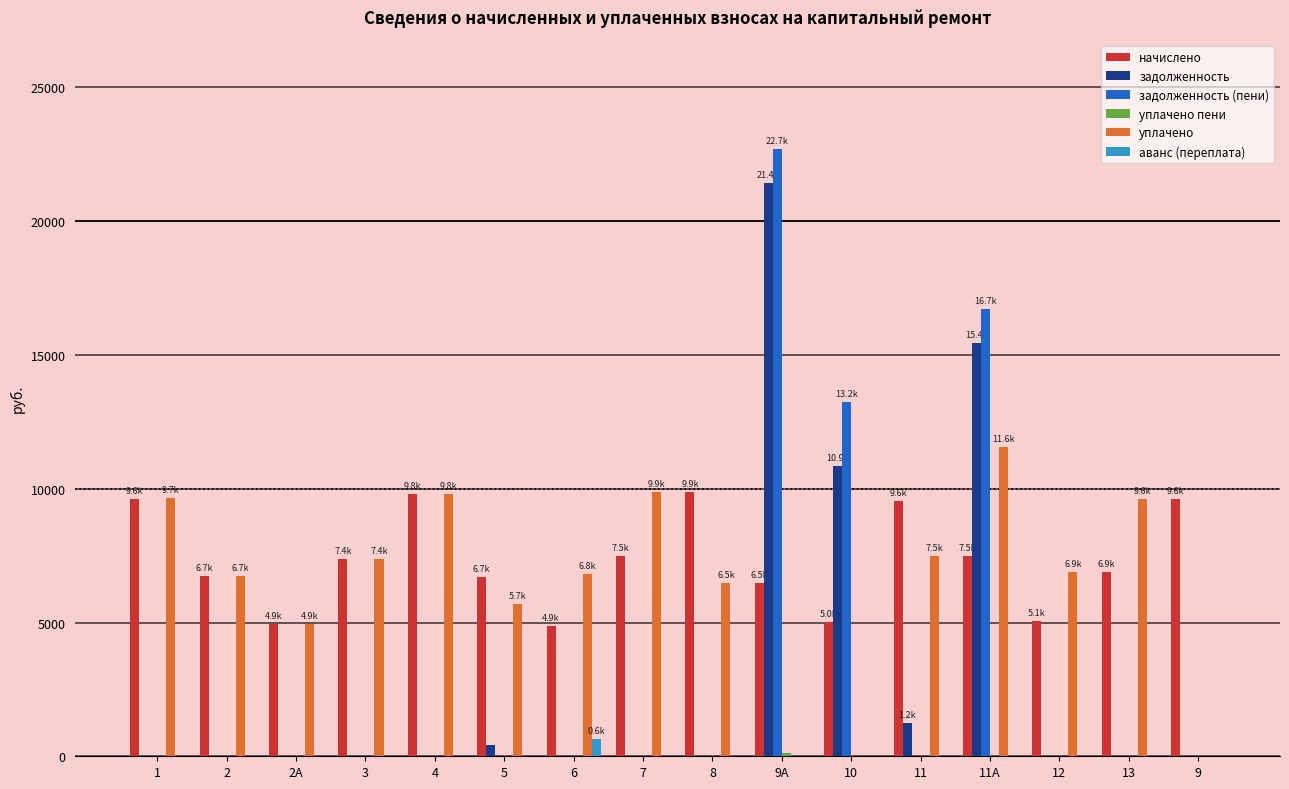

Which series changed the most between 7 and 9А?

задолженность (пени)